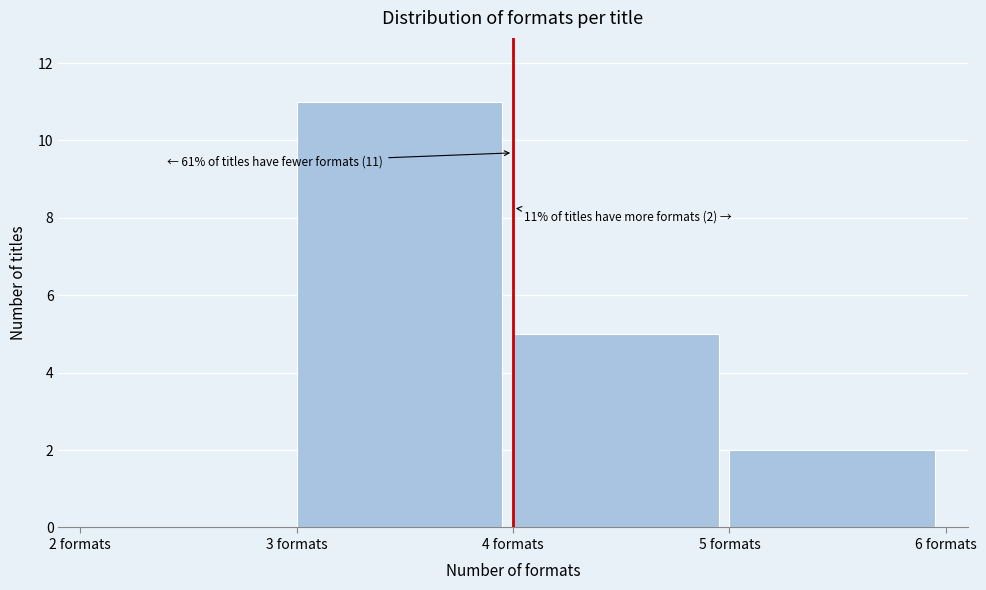

Which range on the x-axis has the tallest bar?

3 to 4